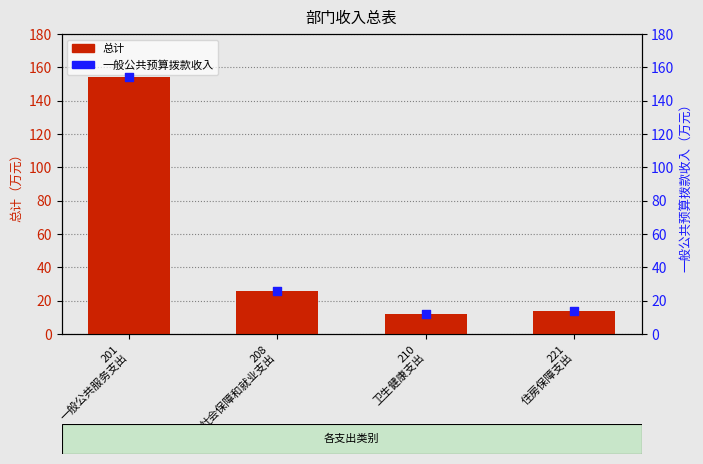

What is the total value across all series at 208
社会保障和就业支出?

51.1